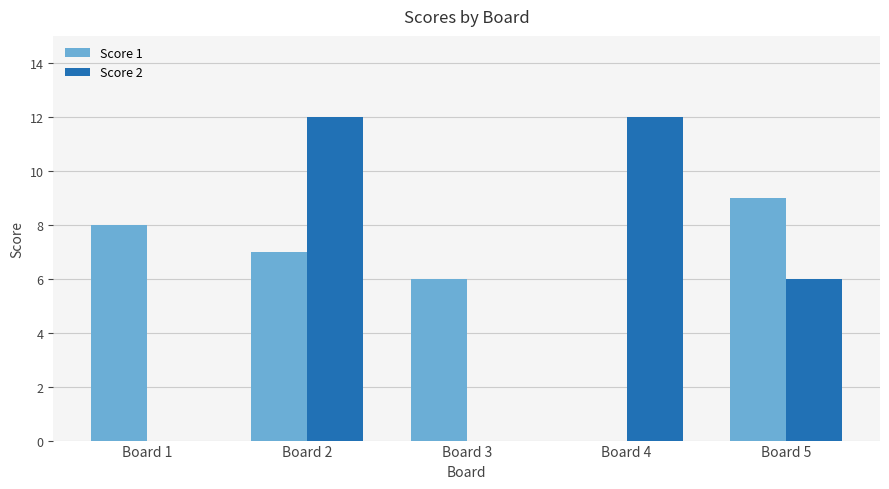

Reading left to right, list all the values displayed in this chart.

Score 1: 8	7	6	0	9
Score 2: 0	12	0	12	6